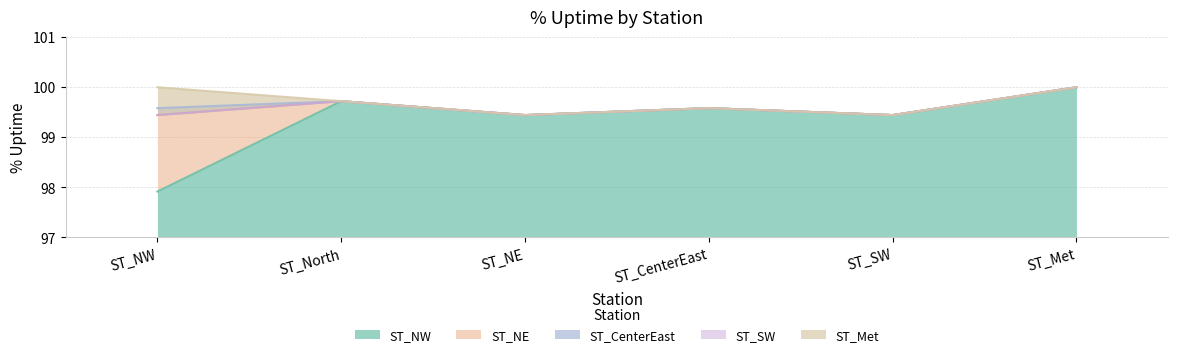

Which series has the largest total across all categories?

ST_Met